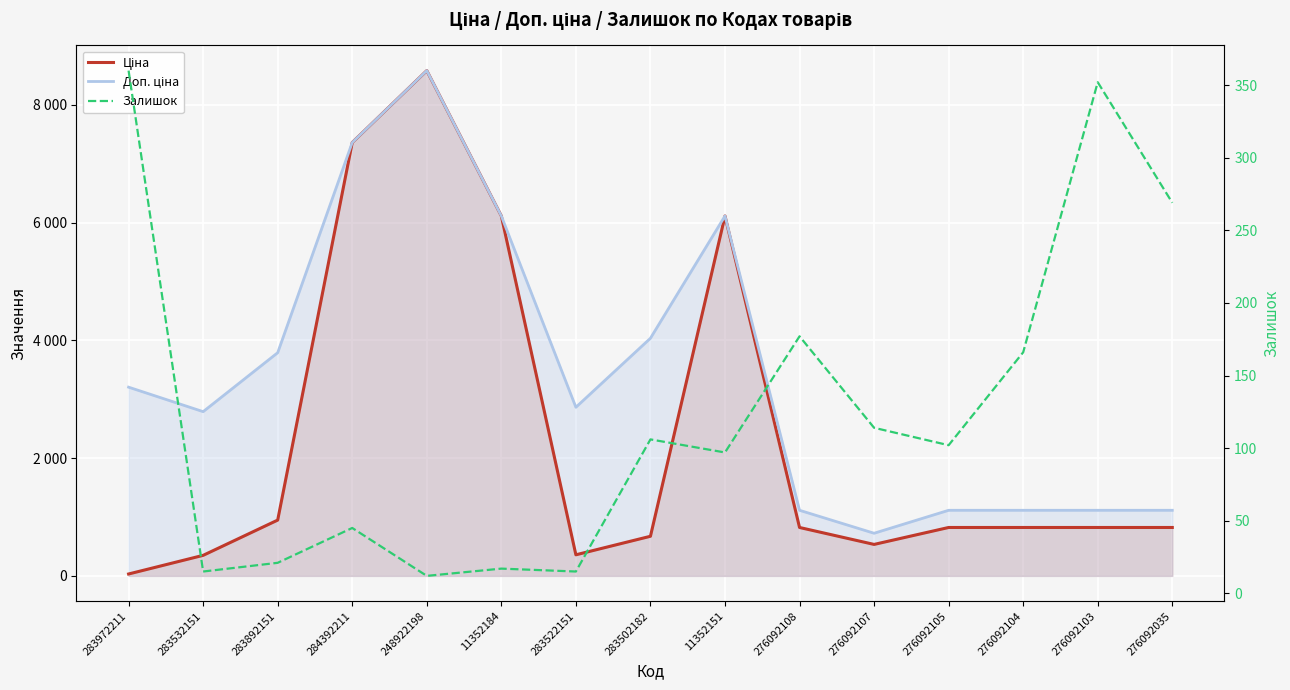

What is the spread (max minus min) of values at 283892151?

3769.3